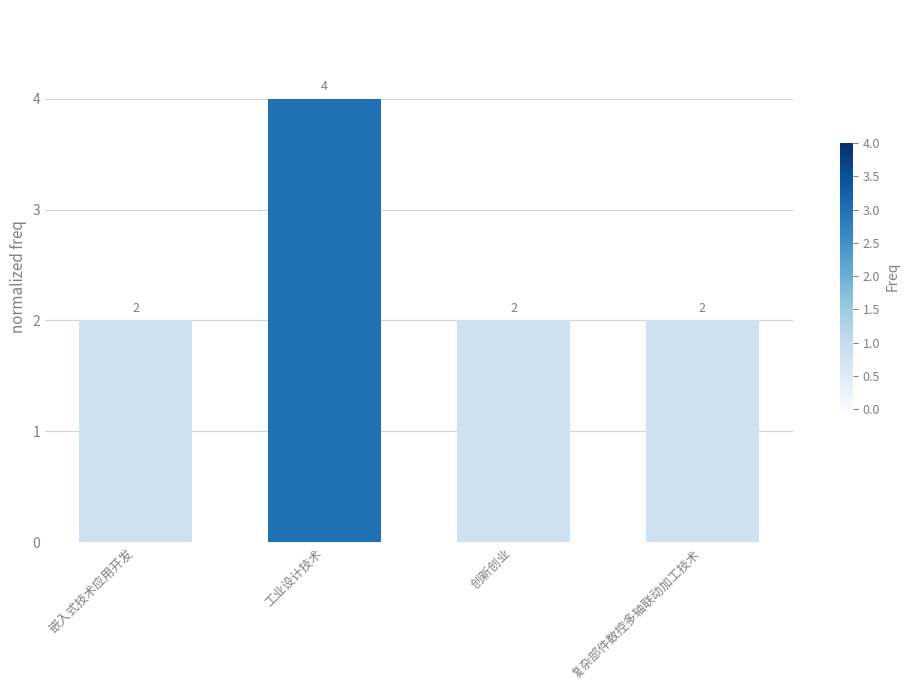

Which label corresponds to the largest value in the chart?

工业设计技术